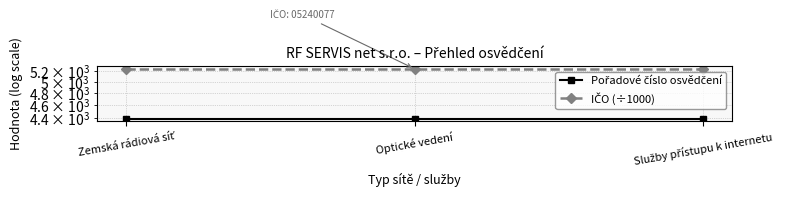

At how many categories does at least one series exceed 5190?

3